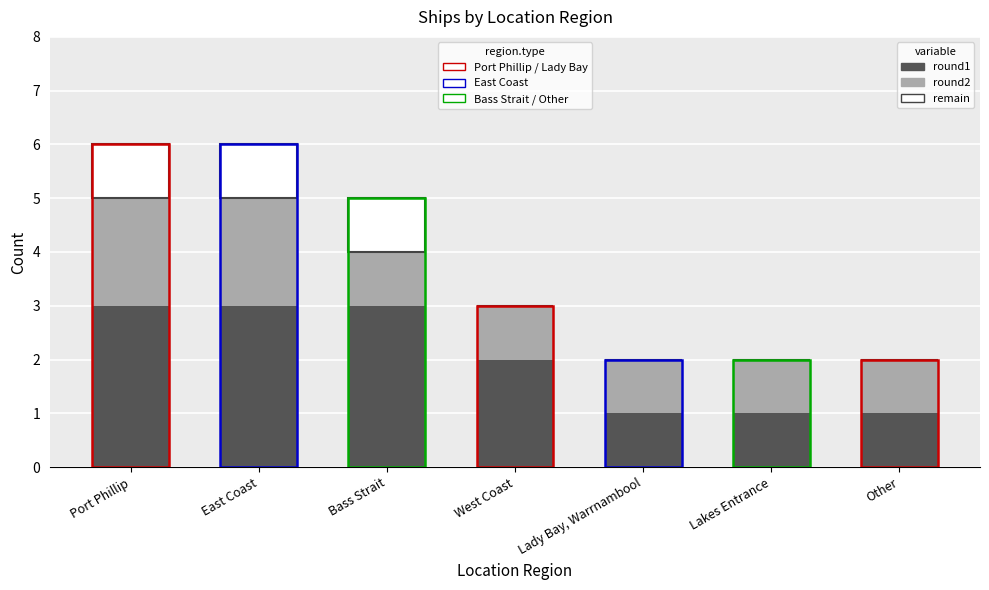

What is the total value across all series at Bass Strait?

5